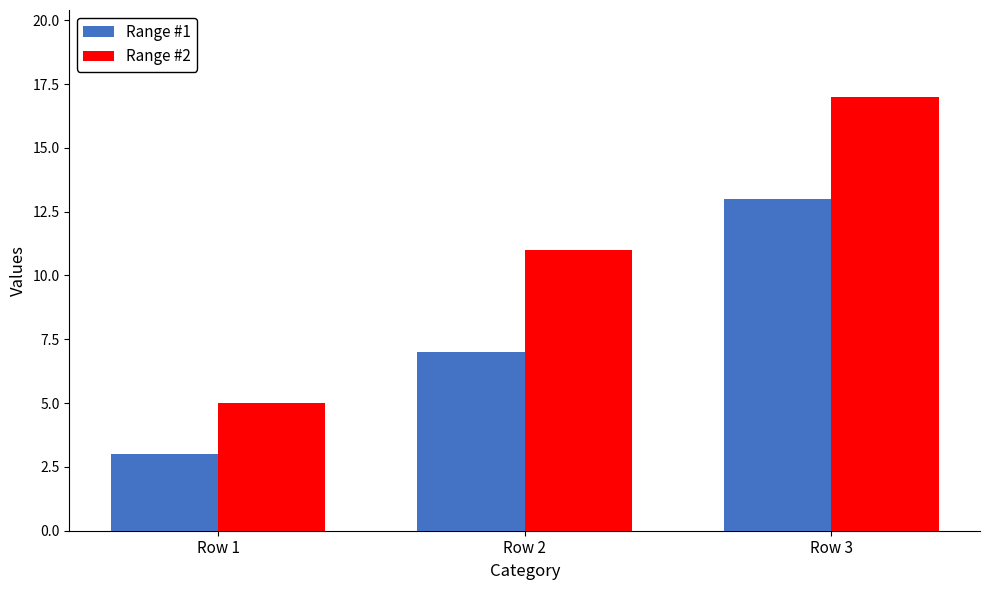

The value of Range #2 at Row 1 is 5. True or false?

True